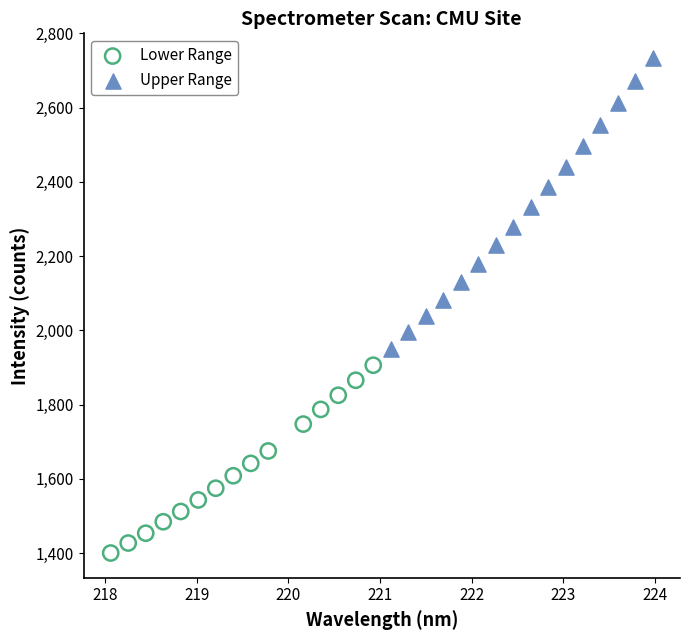

Which series has the widest spread of Y values?

Upper Range